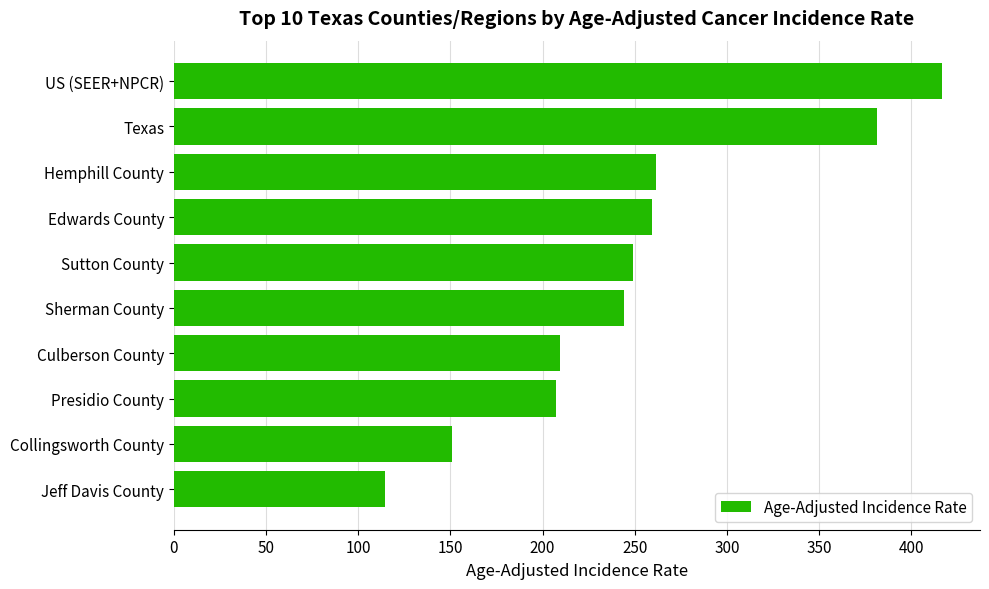

What is the approximate value at Edwards County?

259.5